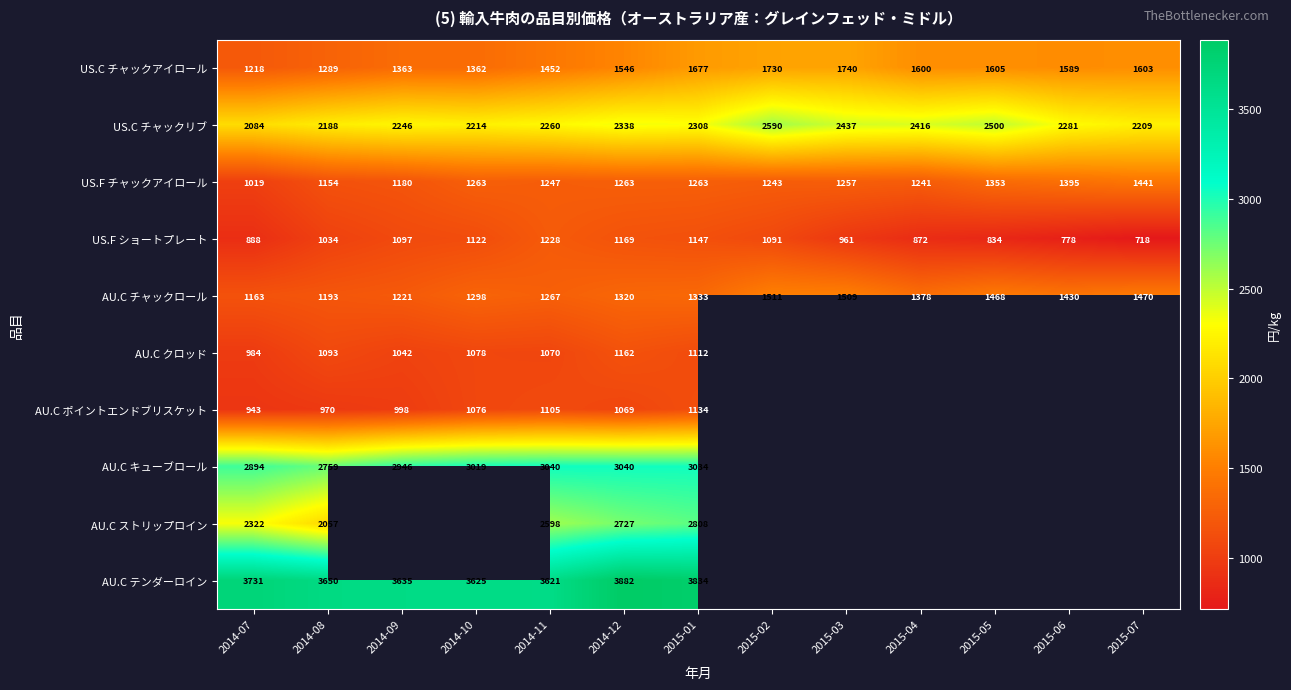

Is it true that US.C チャックアイロール equals 540.5 at 2015-01?

False